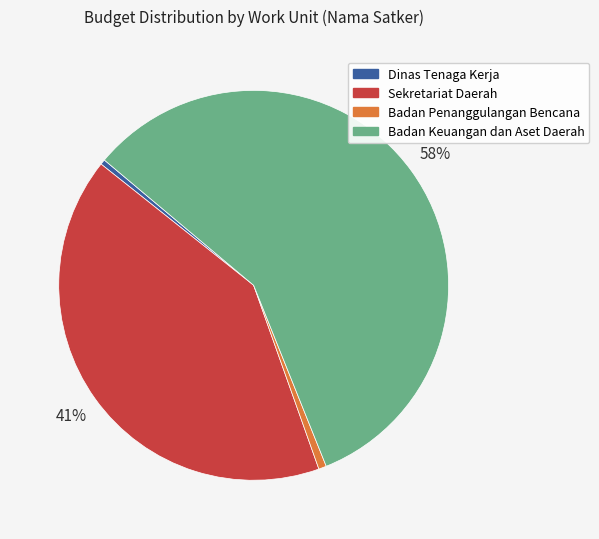

How many slices are in this pie chart?

4